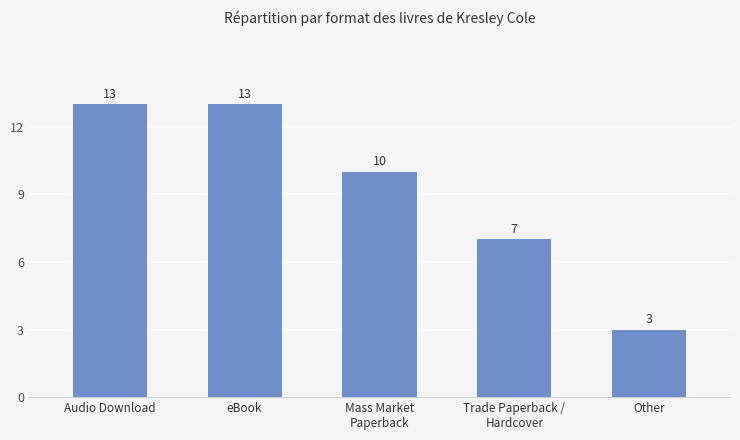

What is the sum of the values at Other and Audio Download?

16